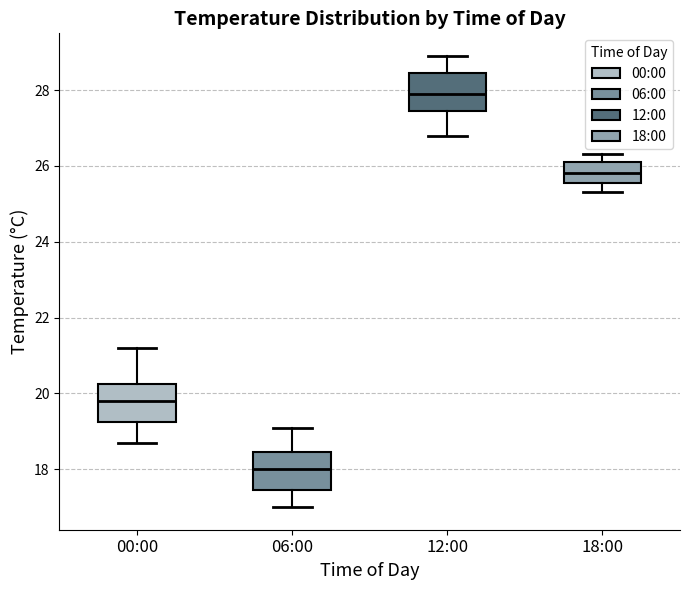

Where is the upper edge of the box for 18:00 on the y-axis? The values are not printed on the chart, so give them approximately, as read against the axis.

26.2